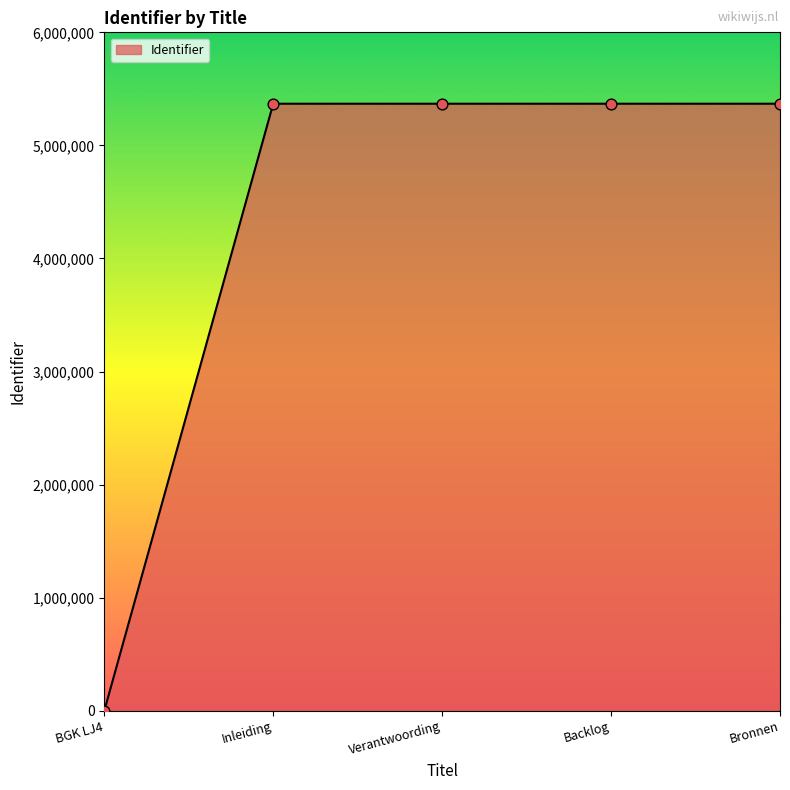

What is the change in value from BGK LJ4 to Backlog?

+5368752